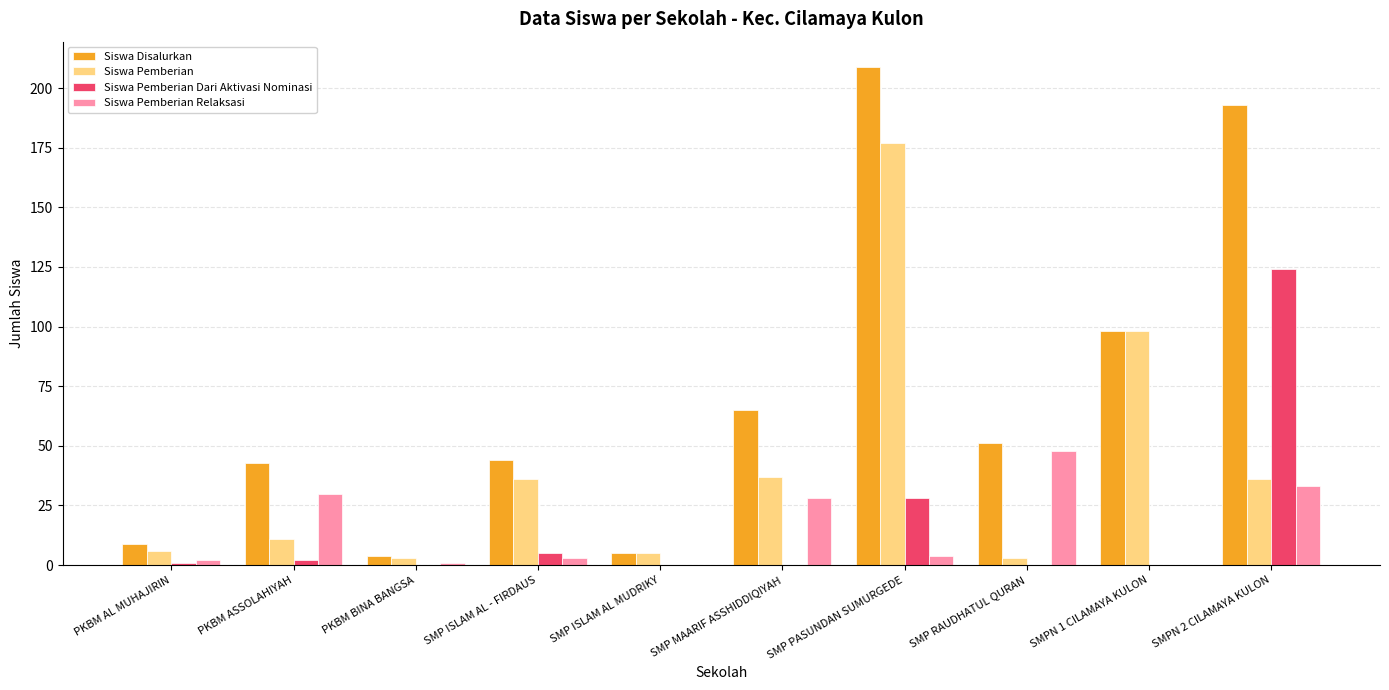

At which label is Siswa Pemberian Dari Aktivasi Nominasi closest to 62?

SMP PASUNDAN SUMURGEDE